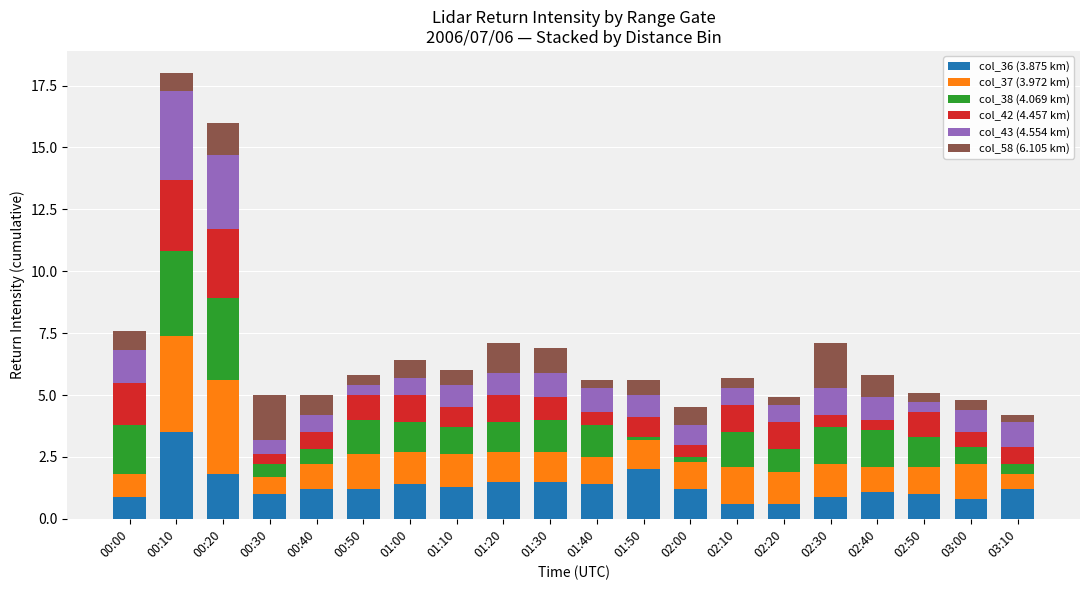

What is the total value across all series at 01:30?

6.9